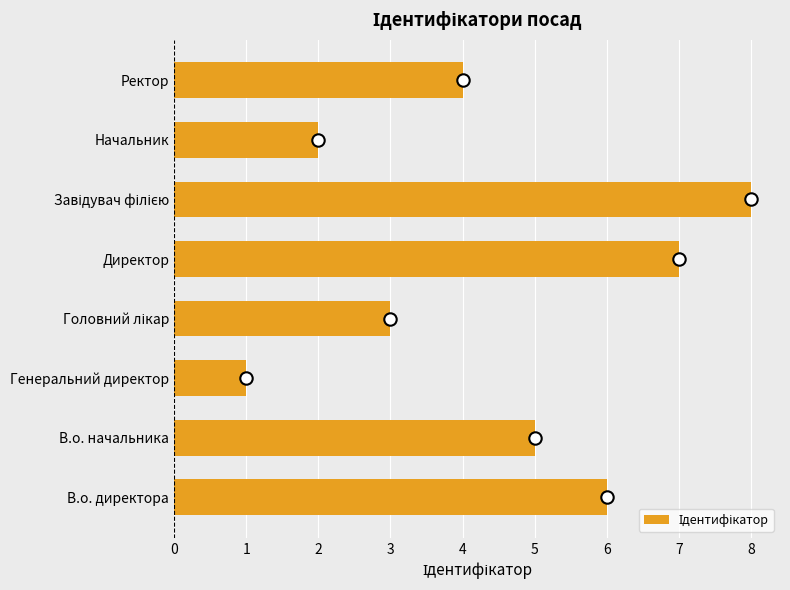

Which has a higher value, Завідувач філією or Директор?

Завідувач філією